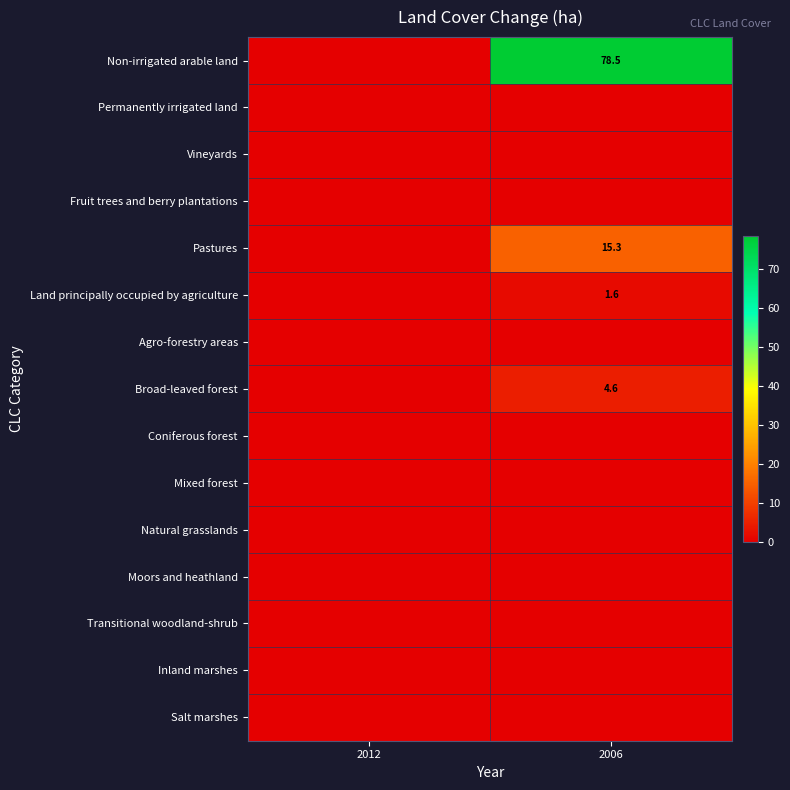

The value of Non-irrigated arable land at 2006 is 78.5. True or false?

True